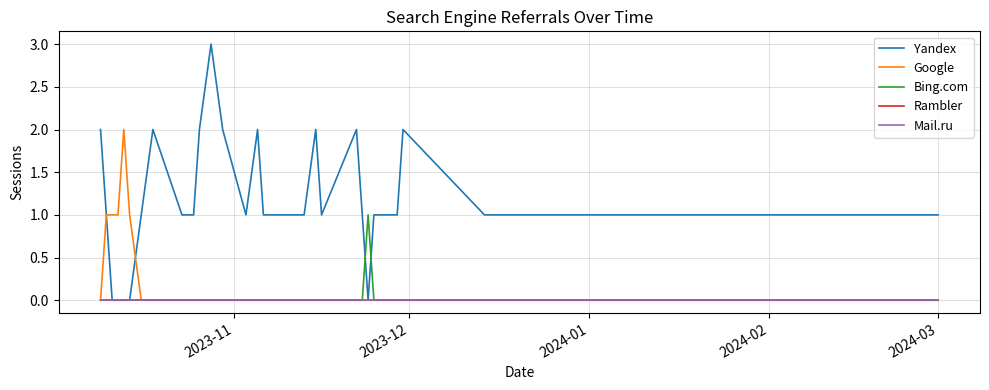

Which series has the largest total across all categories?

Yandex